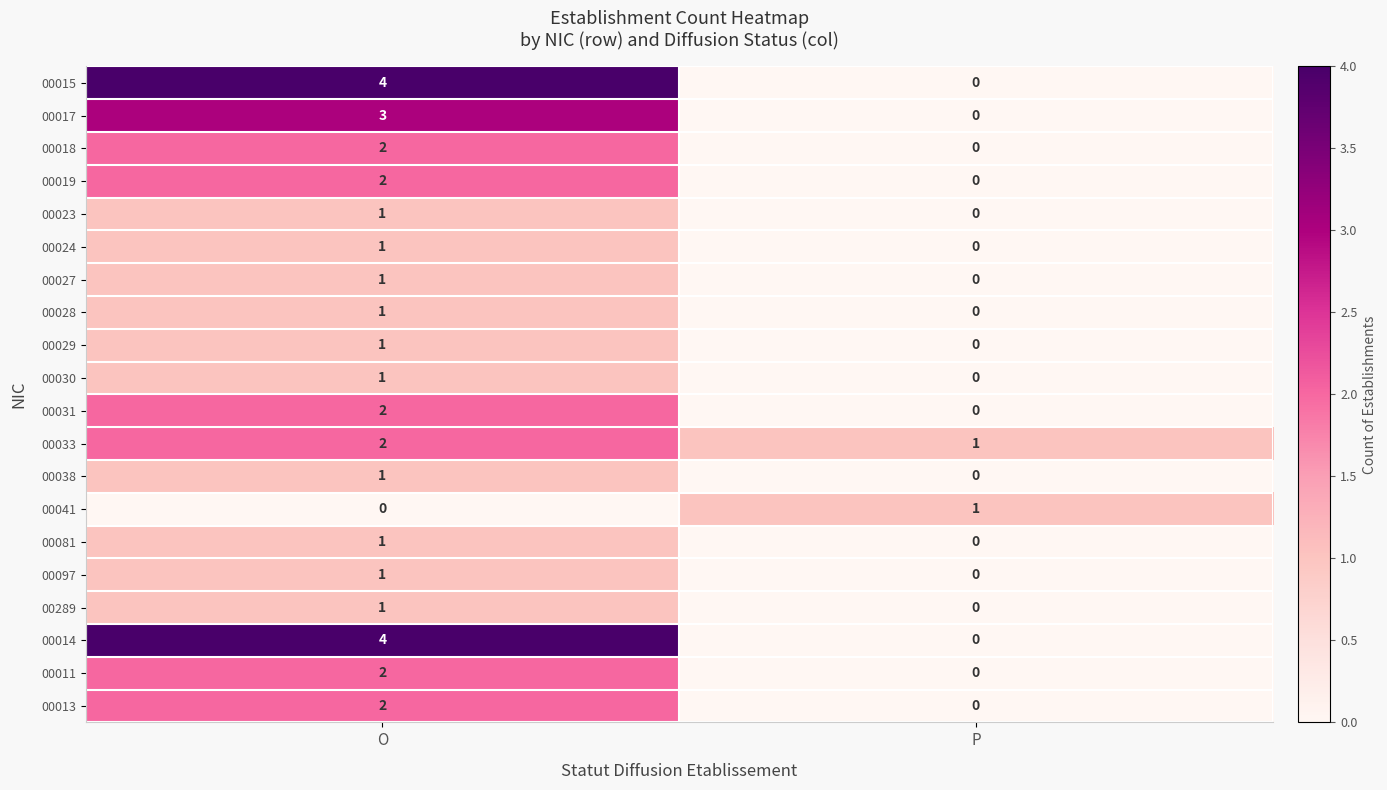

The 00029 series shows 1 at O. True or false?

True